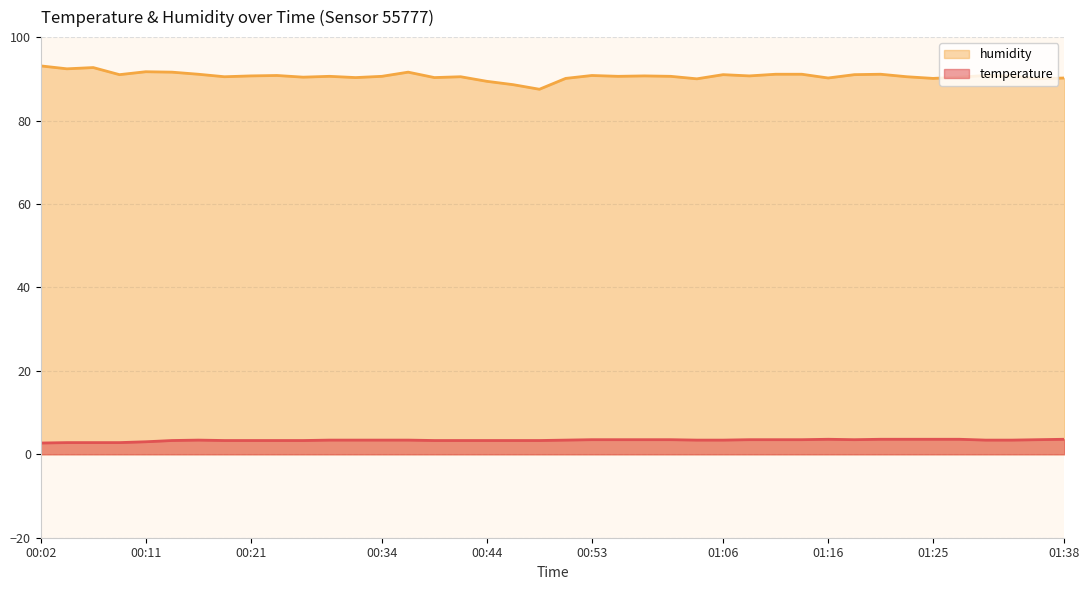

What is the label of the 13th point from the left?

00:31